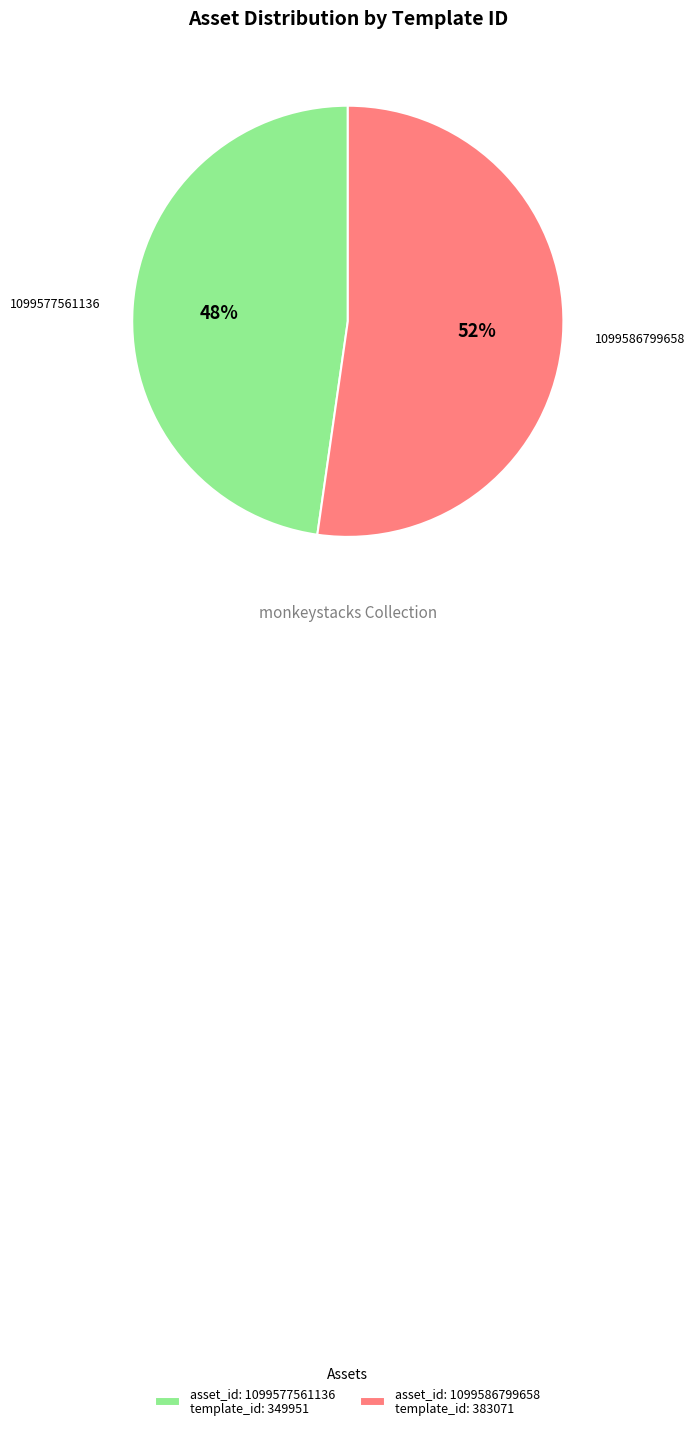

The asset_id: 1099577561136 template_id: 349951 slice represents 56% of the pie. True or false?

False